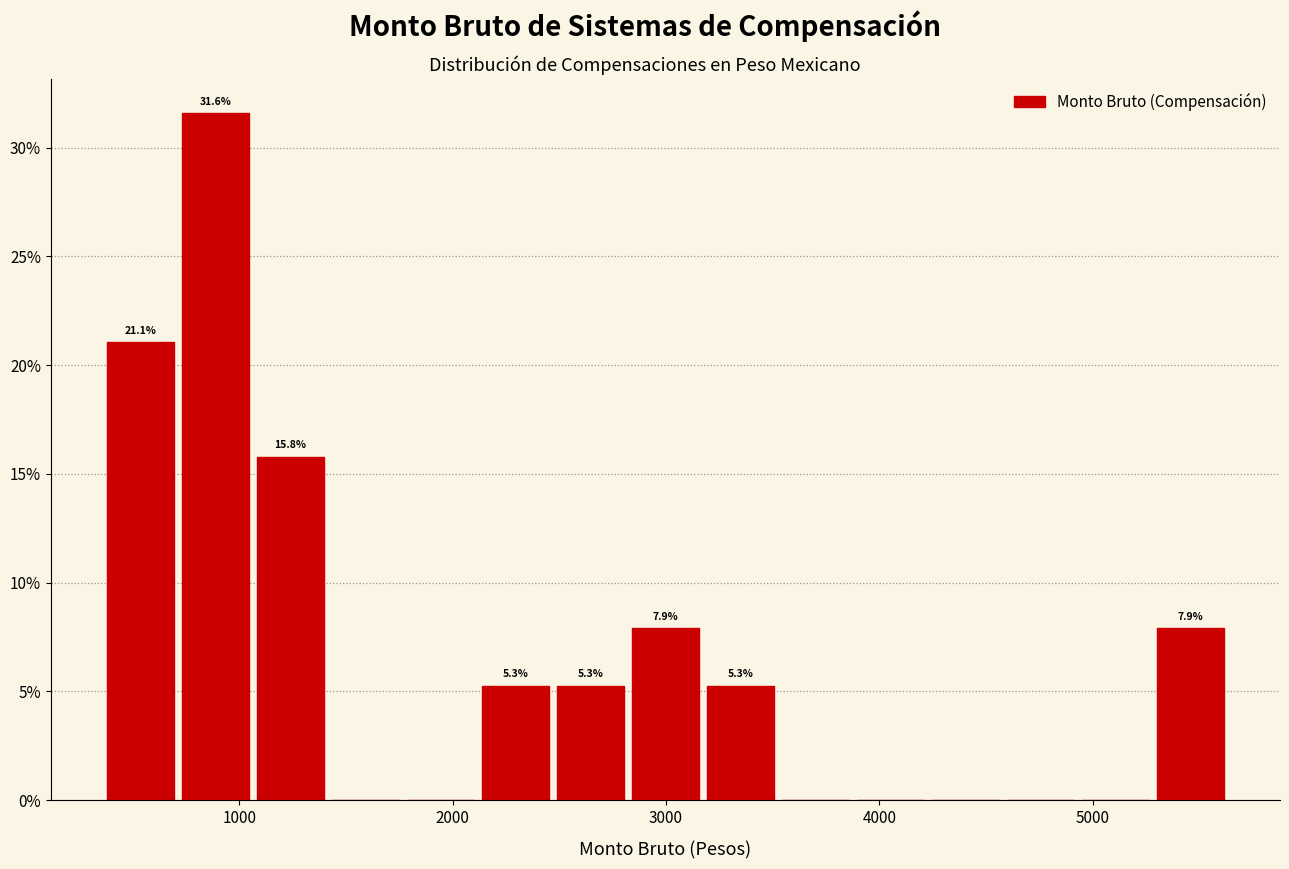

Around what value on the x-axis is the tallest bar? Give the approximate position of its centre, as read against the axis.

900